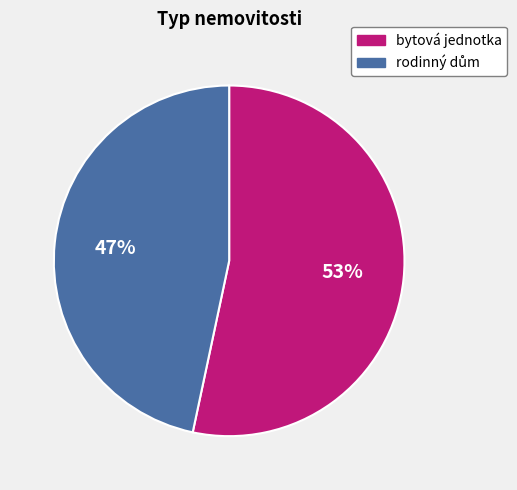

How many slices are in this pie chart?

2